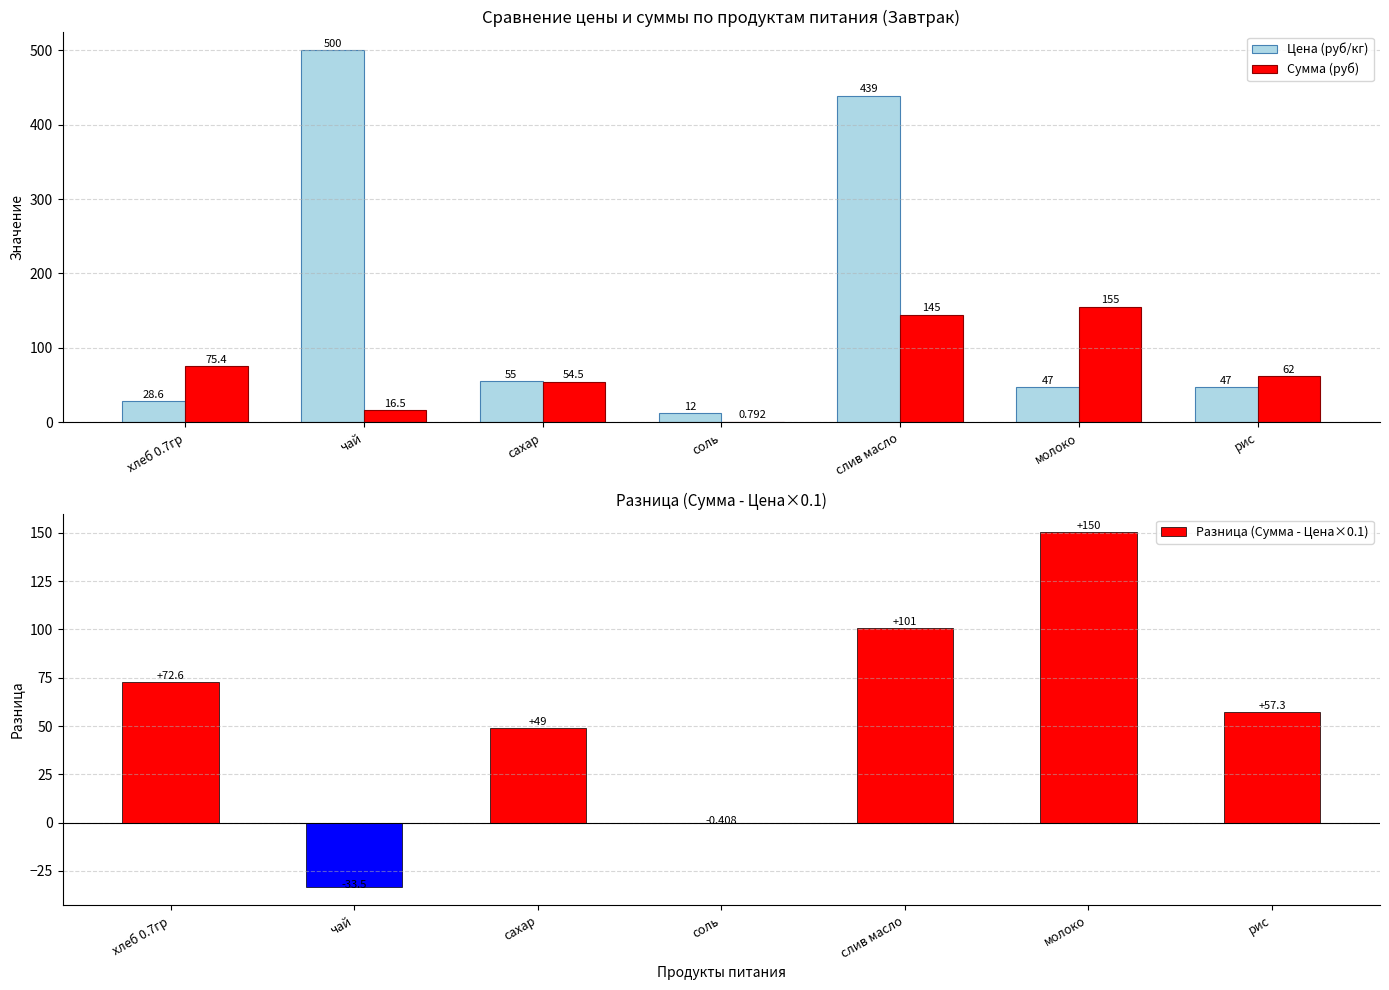

Rank the series at слив масло from highest to lowest value.

Цена (руб/кг), Сумма (руб), Разница (Сумма - Цена×0.1)